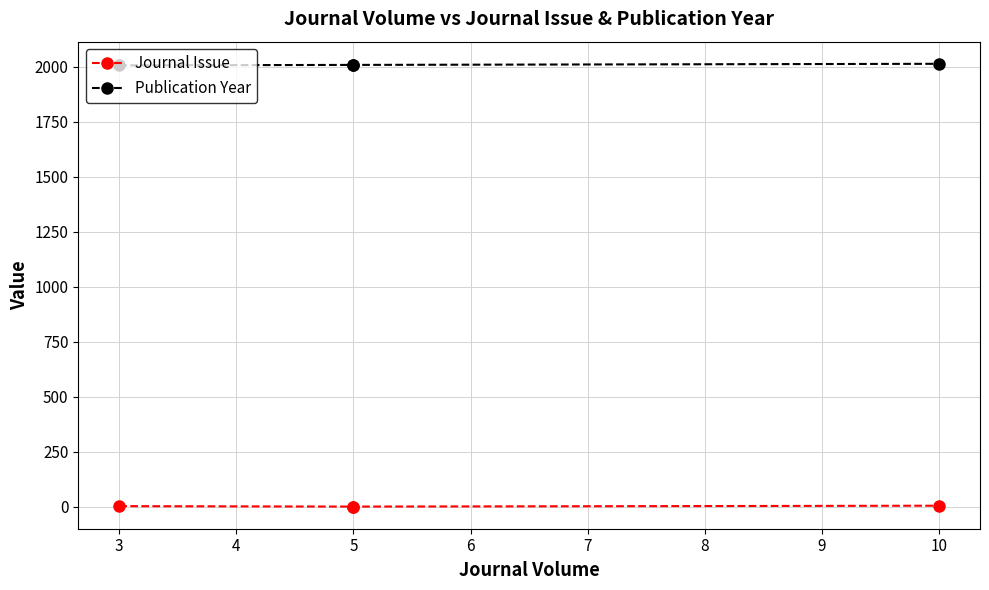

What are all the series names shown in the legend?

Journal Issue, Publication Year